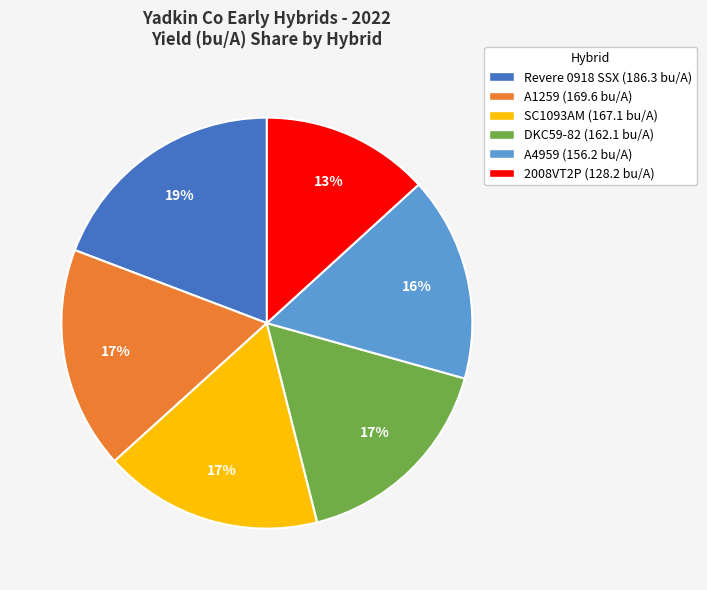

Count the number of slices in the pie.

6